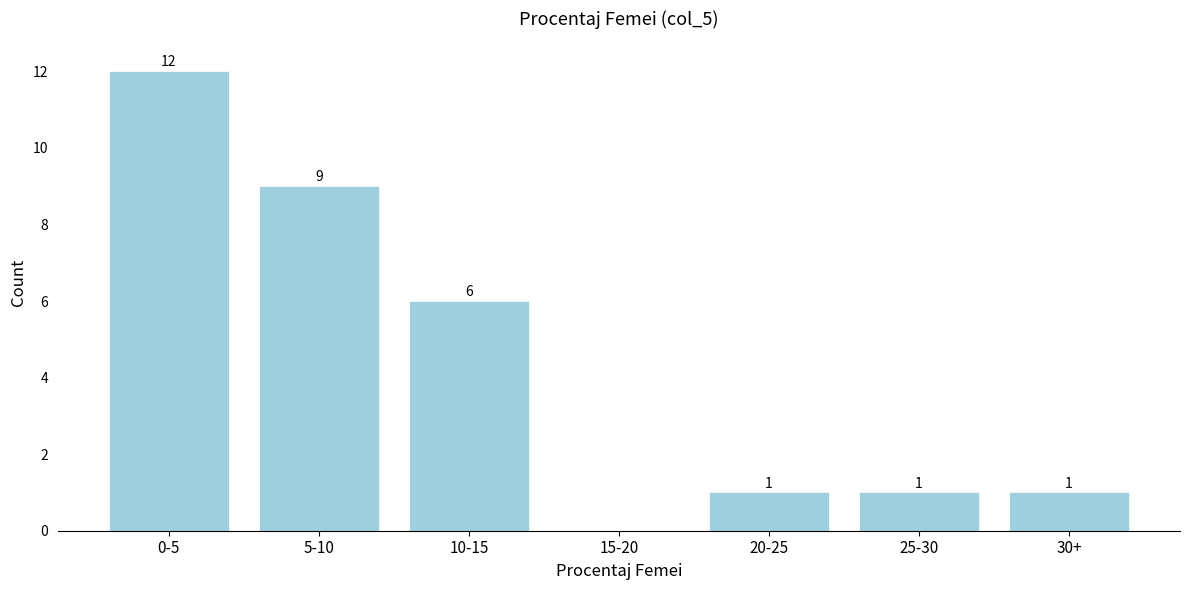

Reading right to left, transcribe all the data shown in this chart.

30+=1	25-30=1	20-25=1	15-20=0	10-15=6	5-10=9	0-5=12